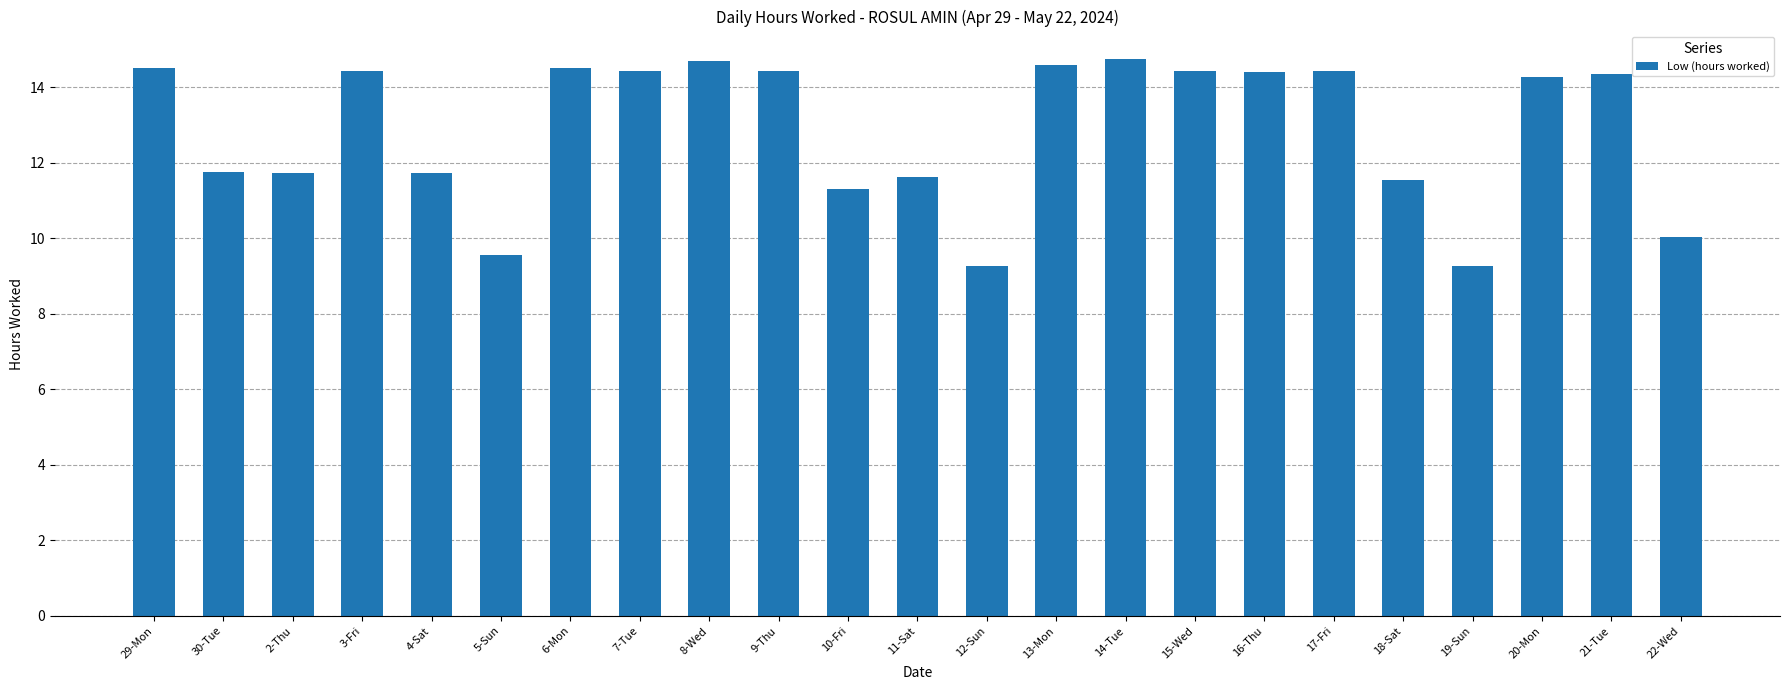

What is the sum of all values?

296.0